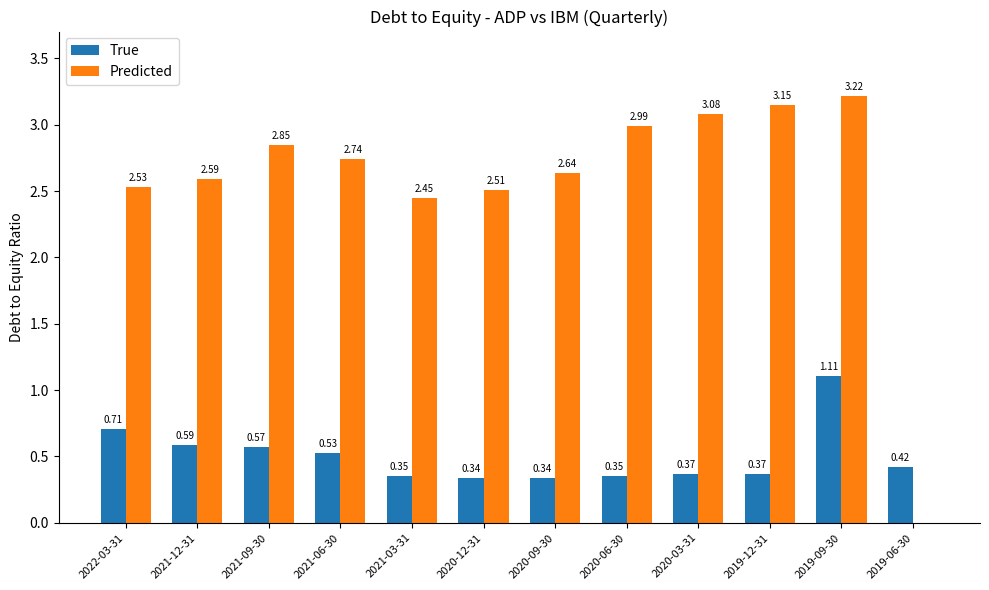

How many positive values does the Predicted series have?

11